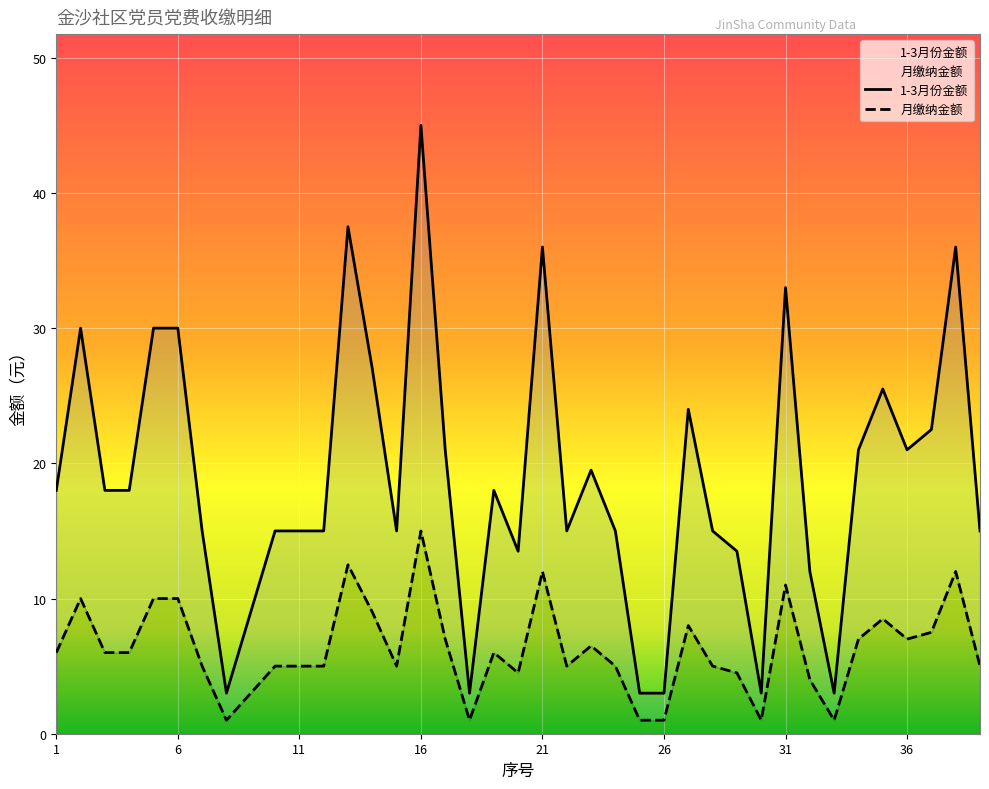

At which category is the sum across all series the highest?

16